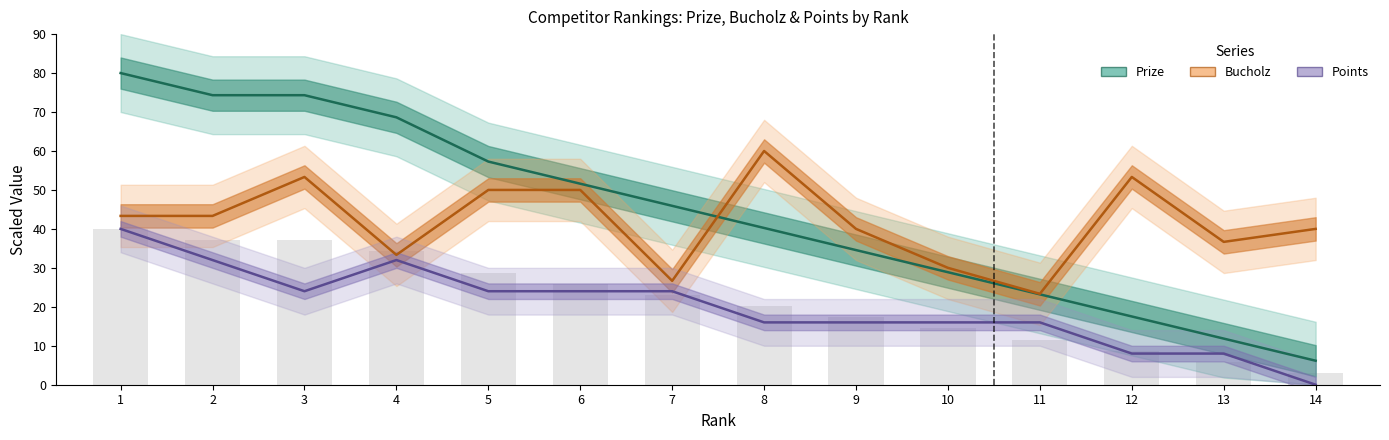

How many categories are shown in the chart?

14